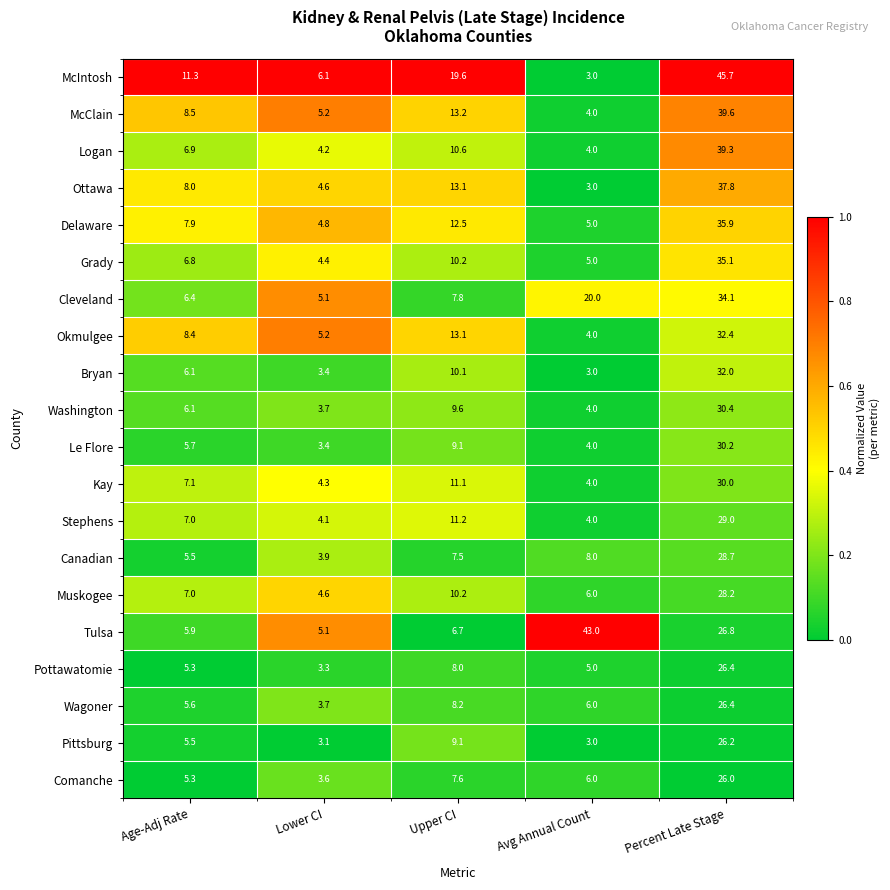

Rank the categories by Wagoner value from lowest to highest.

Lower CI, Age-Adj Rate, Avg Annual Count, Upper CI, Percent Late Stage